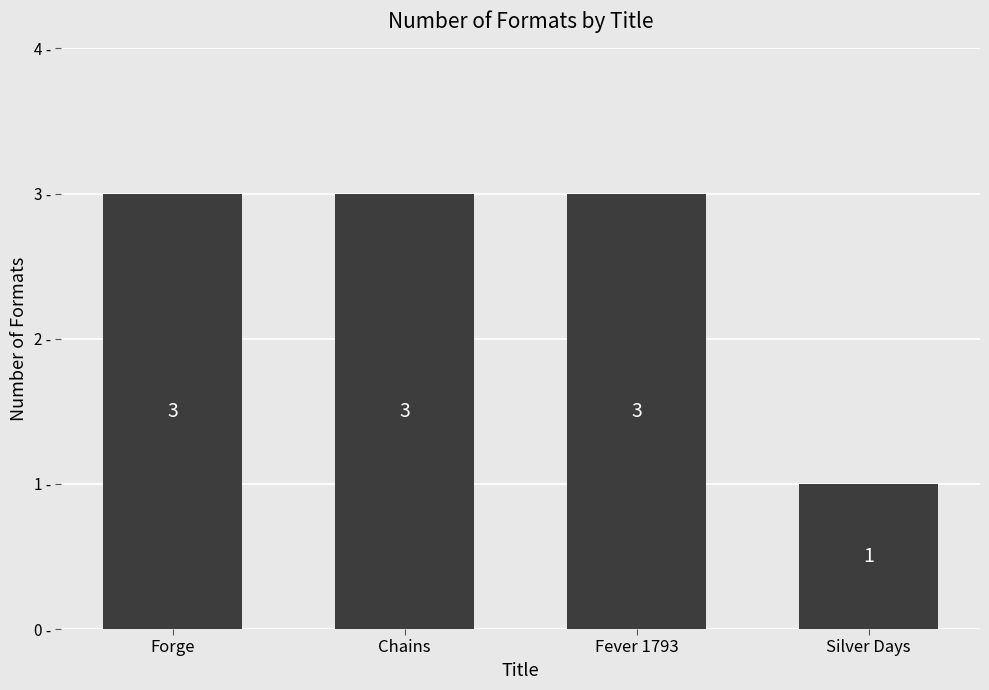

Reading right to left, transcribe all the data shown in this chart.

Silver Days=1	Fever 1793=3	Chains=3	Forge=3